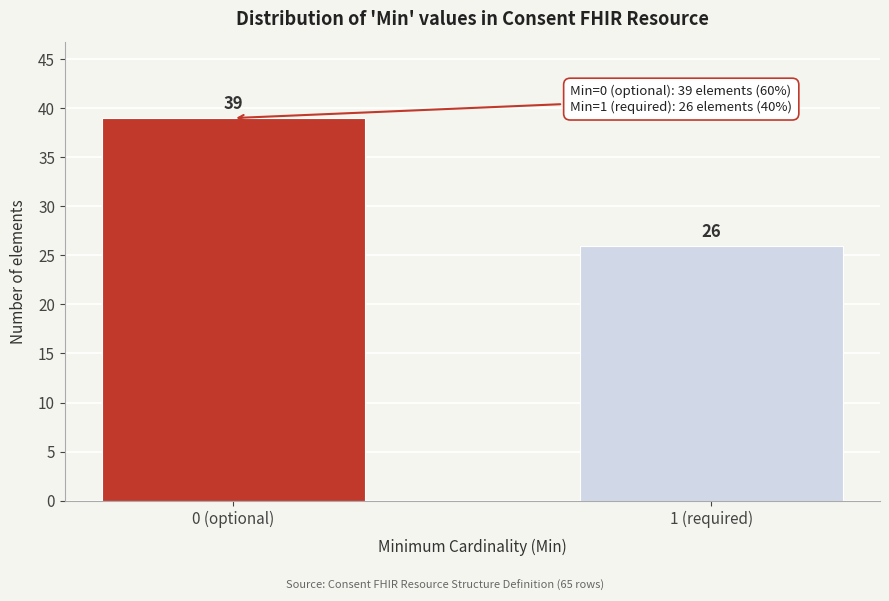

Reading right to left, what are all the values shown in this chart?

1 (required)=26	0 (optional)=39